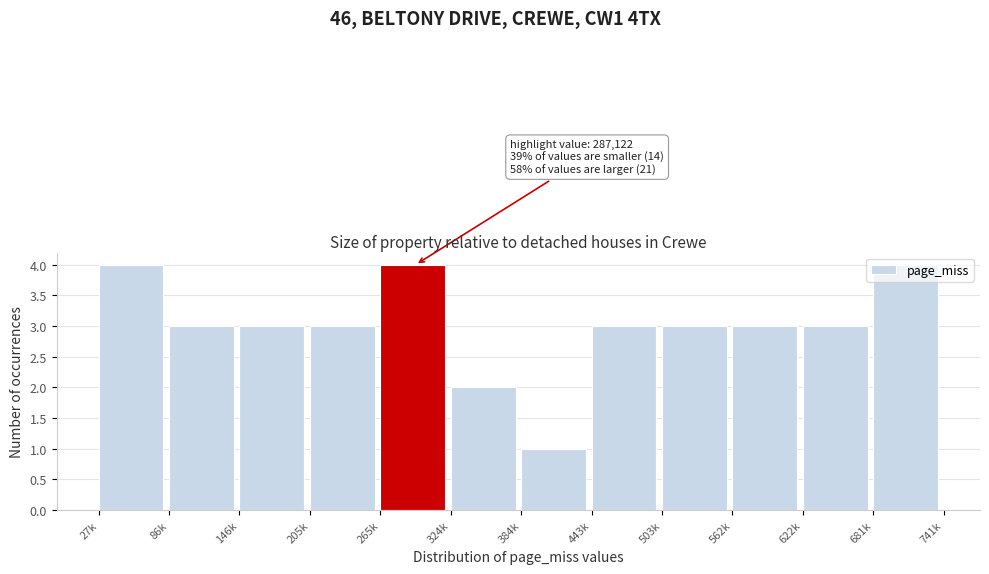

What is the label of the 7th bar from the left?

384k